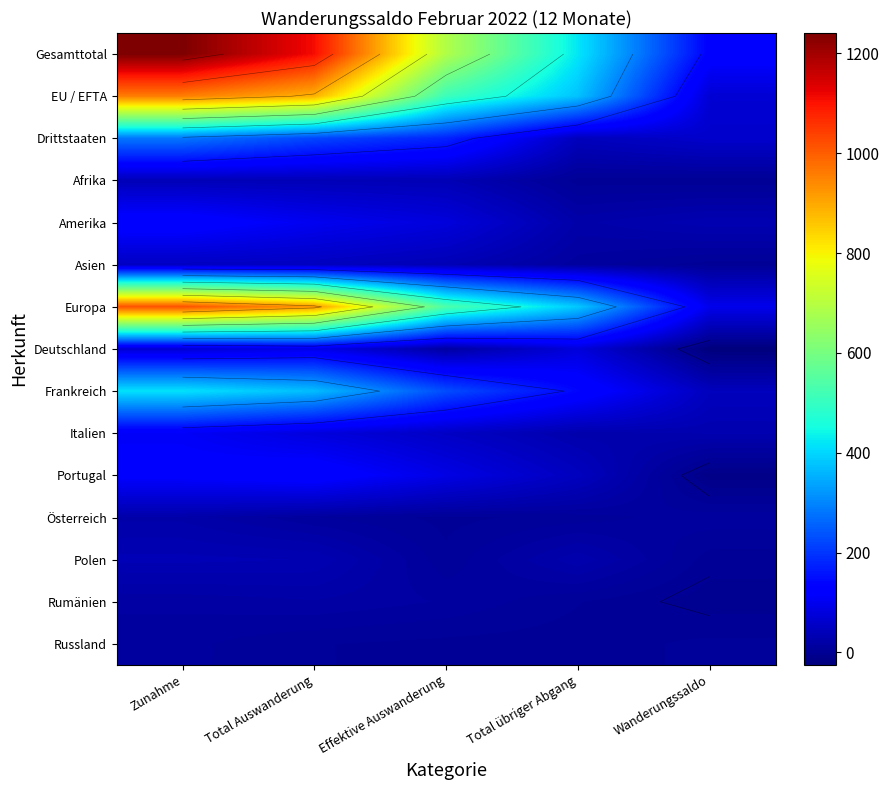

Which series has the largest total across all categories?

Gesamttotal